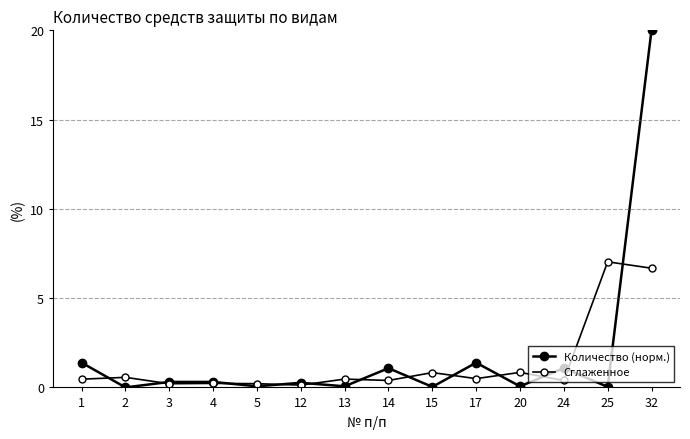

At which category is the sum across all series the highest?

32